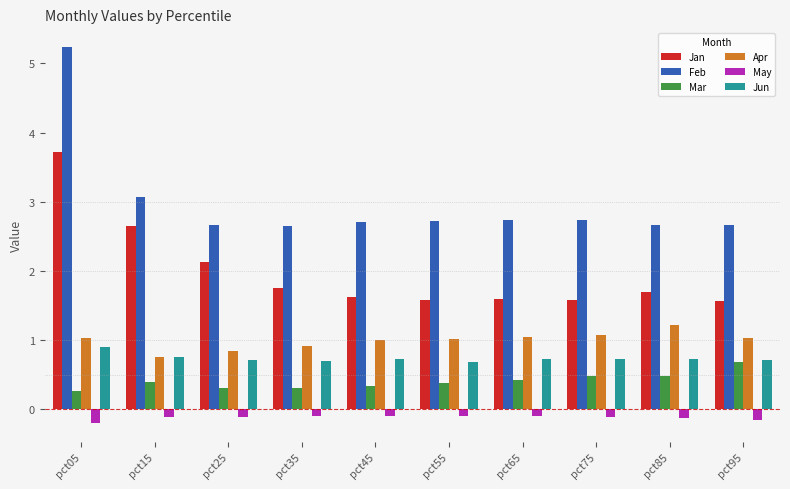

At which category is the sum across all series the highest?

pct05